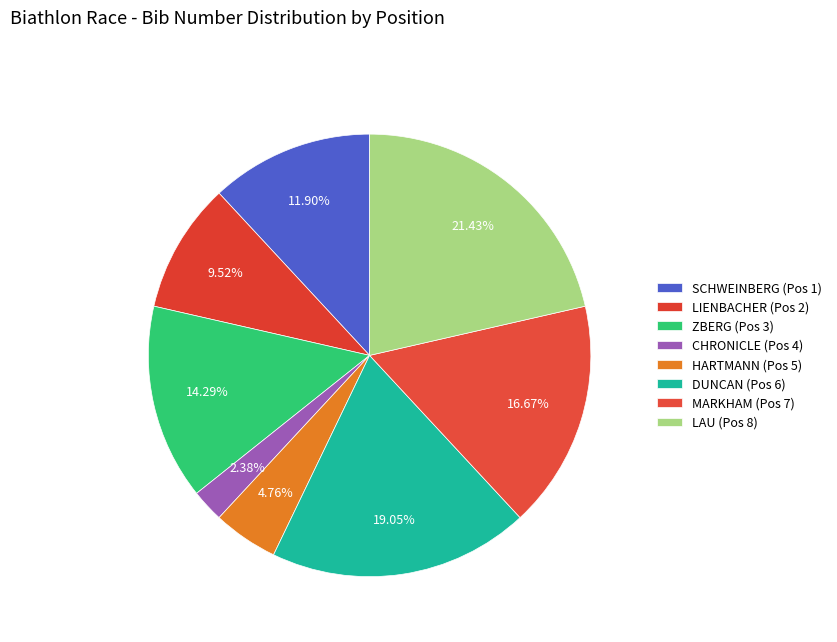

How many segments does this pie chart have?

8